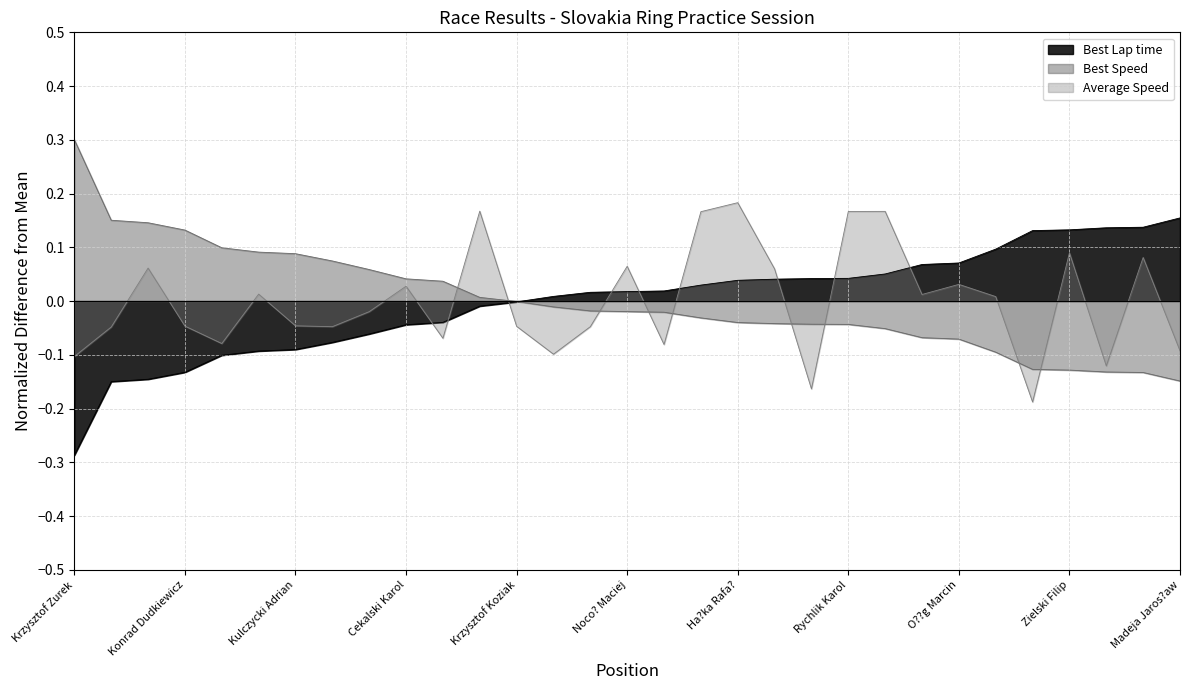

At how many categories does at least one series exceed 0?

30